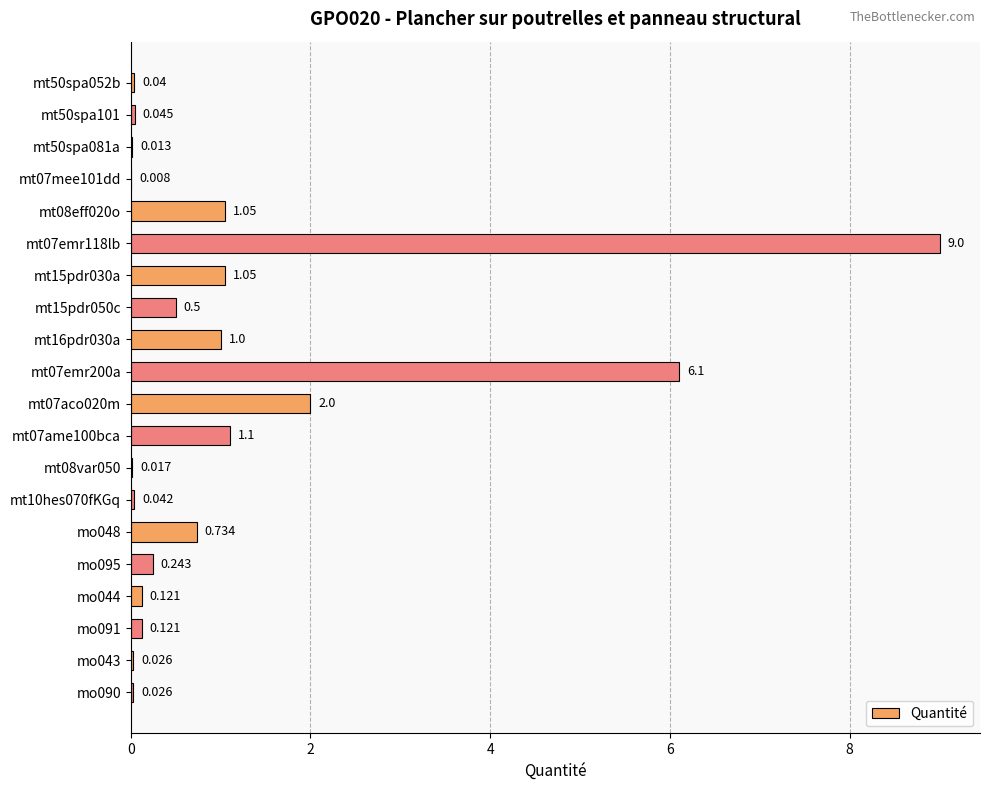

How many categories are shown in the chart?

20